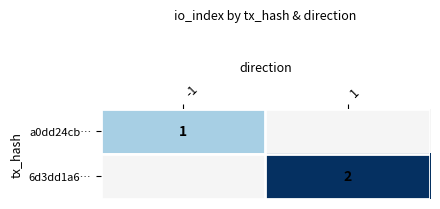

Which has a higher value, -1 or 1?

1